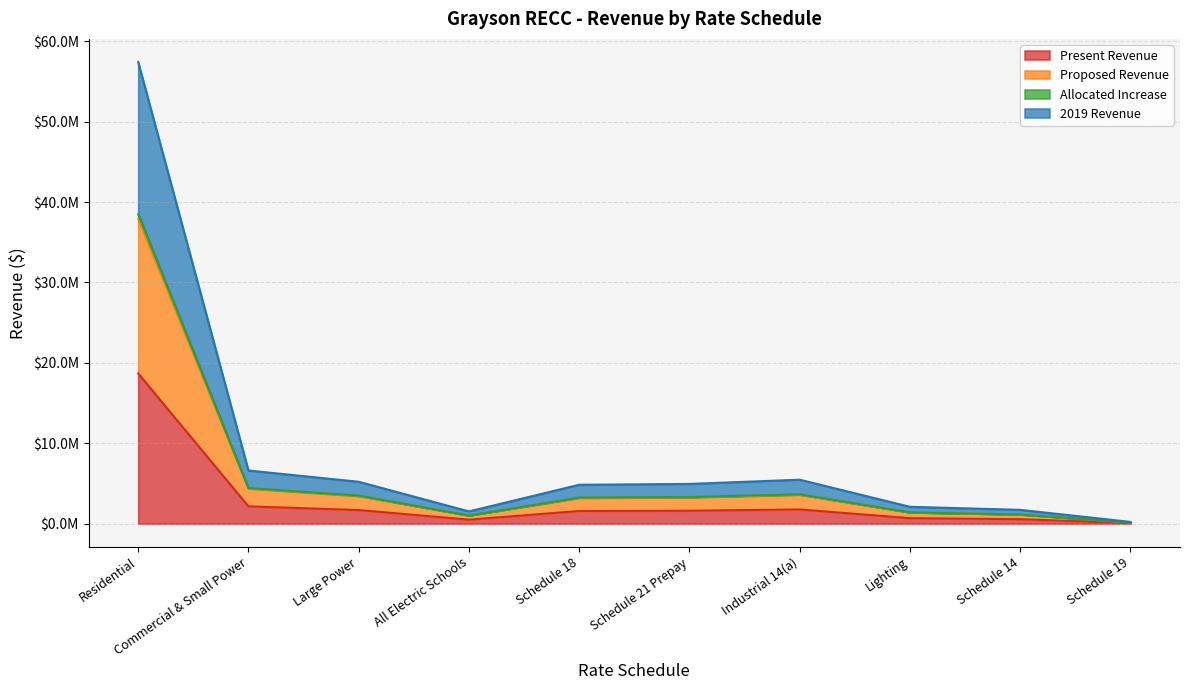

What is the difference between the highest and lowest values at Schedule 14?

1163434.7